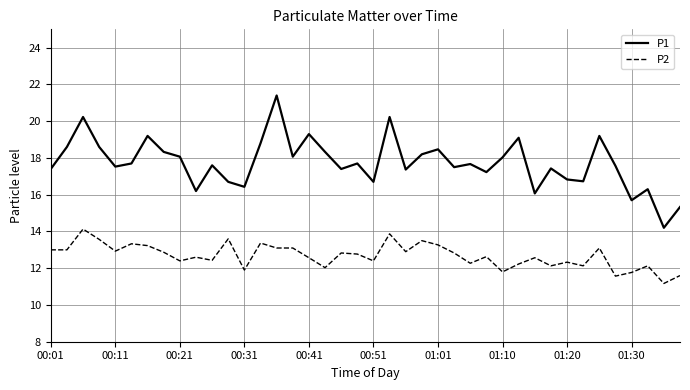

What is the maximum value for P1?

21.4